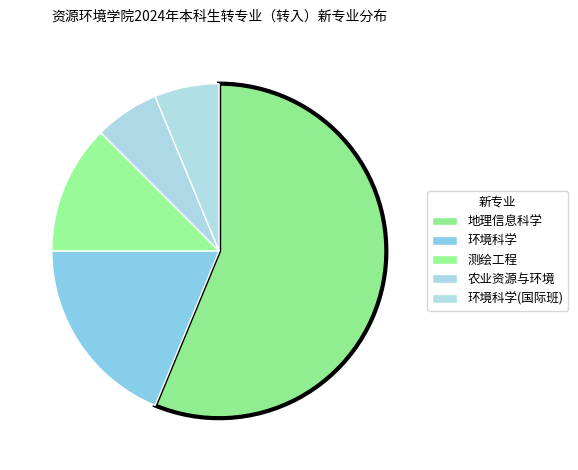

What is the smallest slice in the pie chart?

农业资源与环境